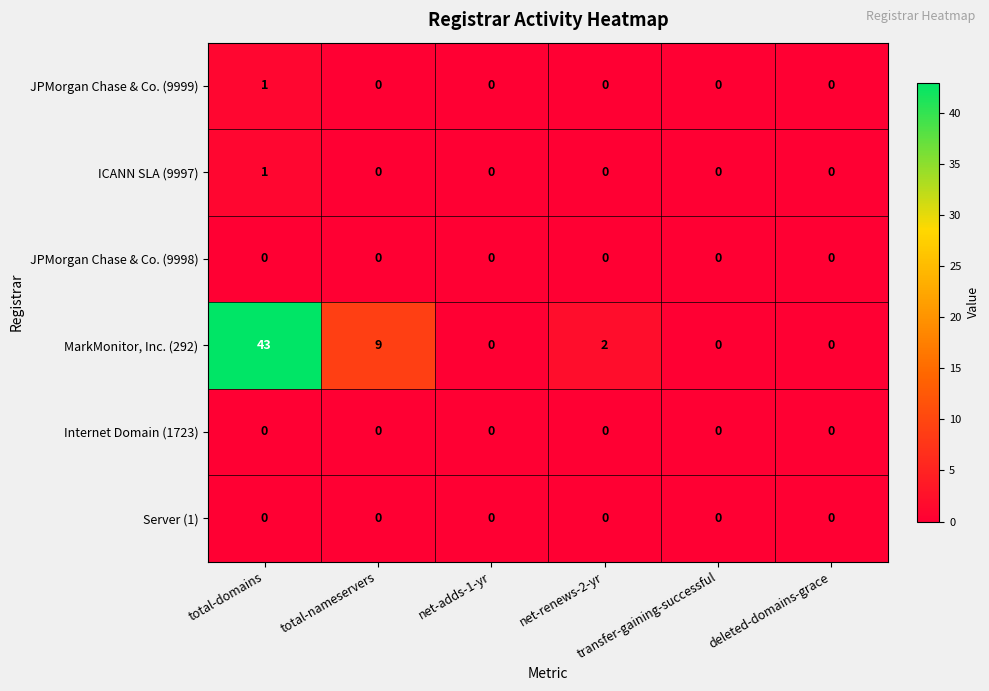

Which series has the largest total across all categories?

MarkMonitor, Inc. (292)